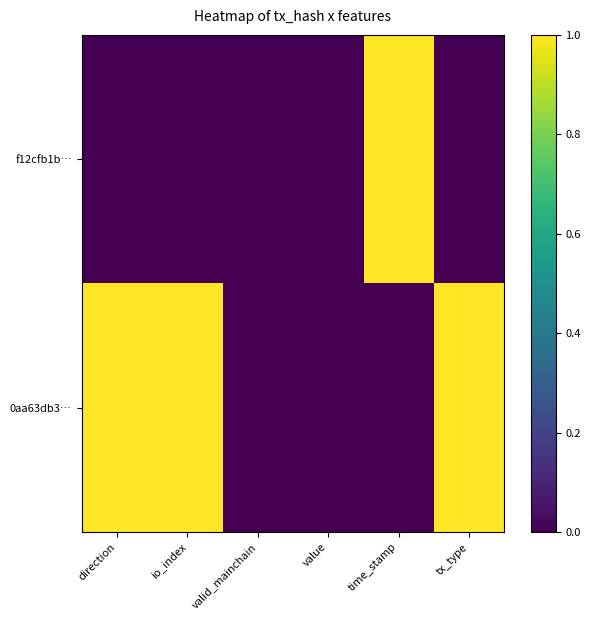

Reading left to right, what are all the values shown in this chart?

f12cfb1b…: direction=0	io_index=0	valid_mainchain=0	value=0	time_stamp=1	tx_type=0
0aa63db3…: direction=1	io_index=1	valid_mainchain=0	value=0	time_stamp=0	tx_type=1